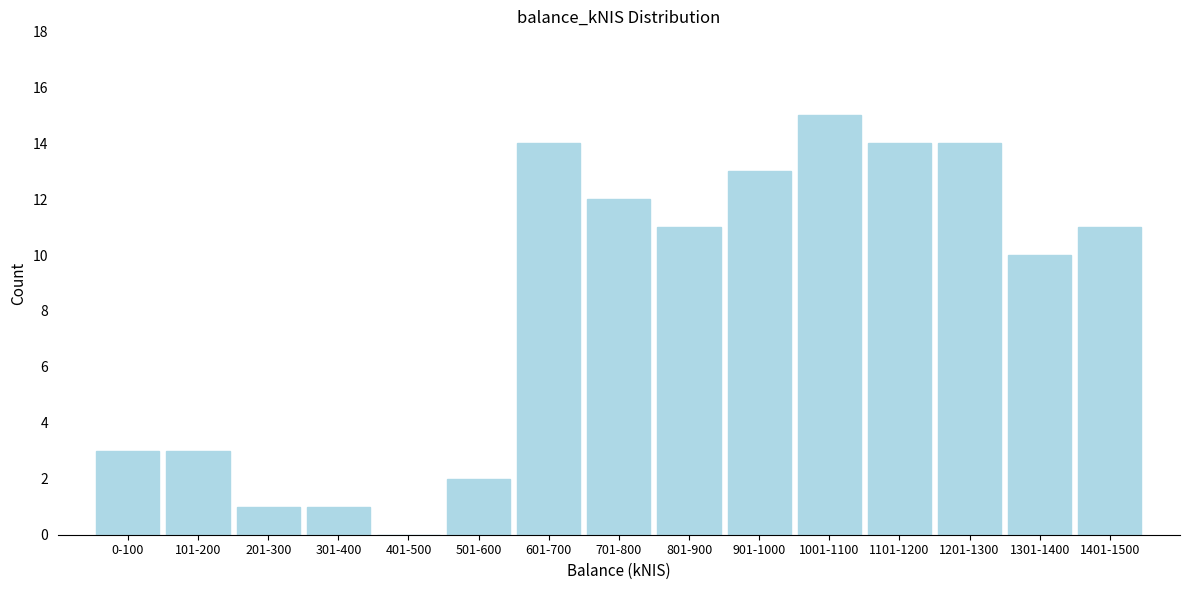

Reading left to right, what are all the values shown in this chart?

0-100=3	101-200=3	201-300=1	301-400=1	401-500=0	501-600=2	601-700=14	701-800=12	801-900=11	901-1000=13	1001-1100=15	1101-1200=14	1201-1300=14	1301-1400=10	1401-1500=11